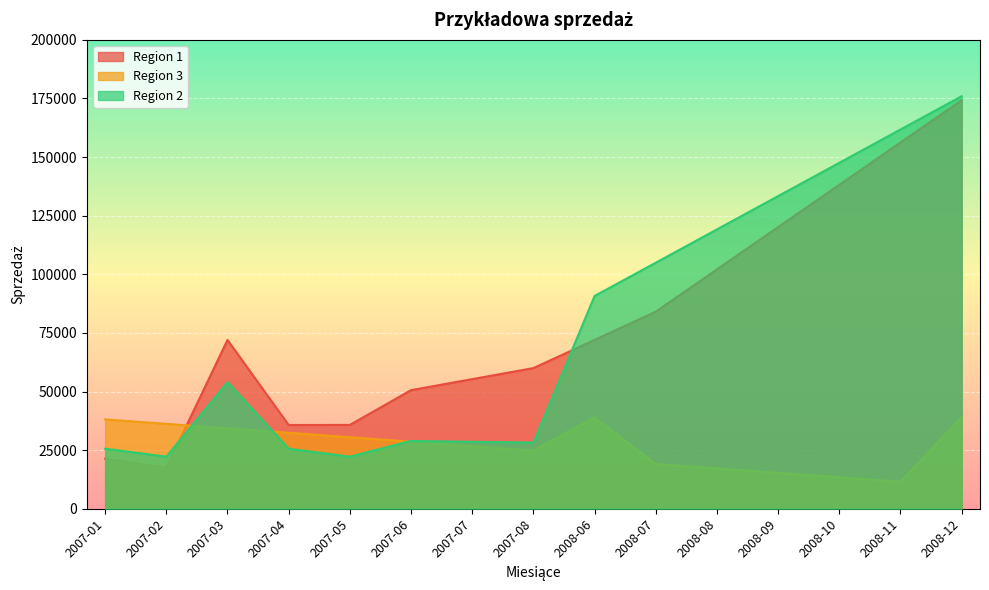

Where do Region 2 and Region 1 first cross each other?

2007-02 and 2007-03